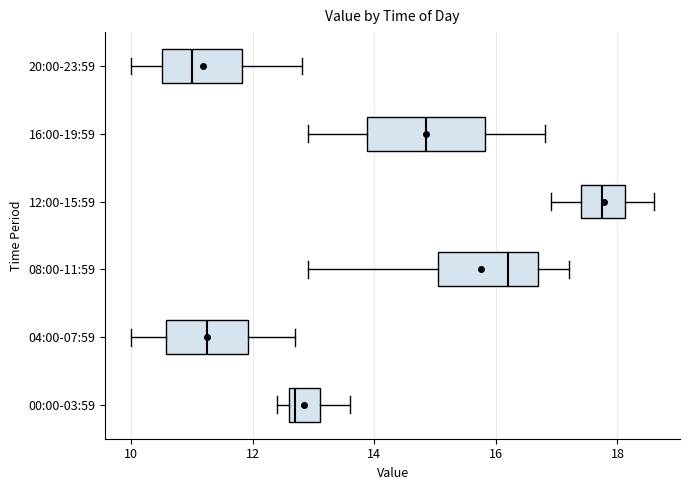

Which box's median line is the furthest to the right?

12:00-15:59